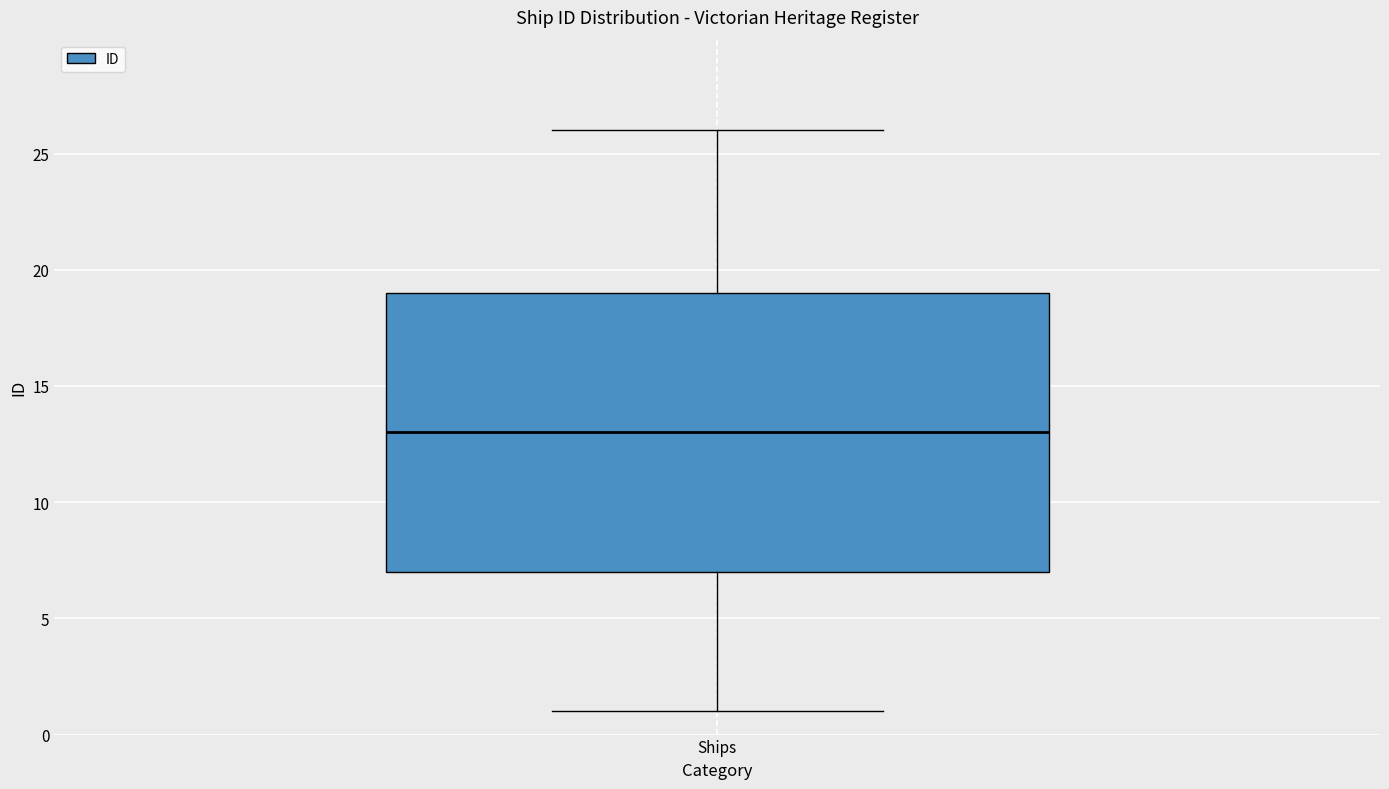

Where does the upper whisker of the box for Ships end on the y-axis? The values are not printed on the chart, so give them approximately, as read against the axis.

26